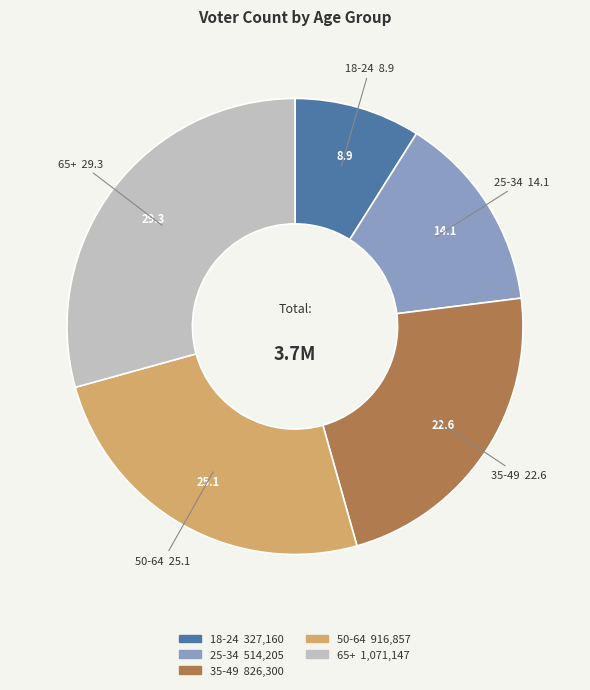

Is there any slice that represents more than half of the pie?

No